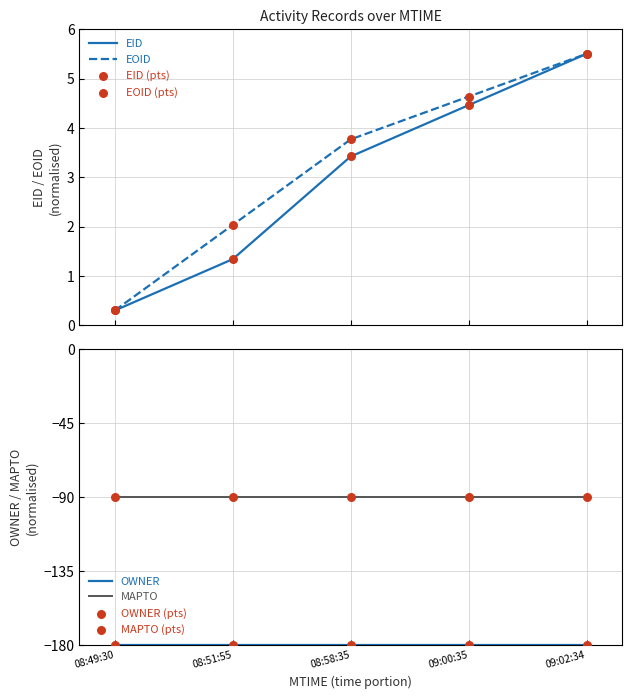

Which series contains the highest Y value?

EID